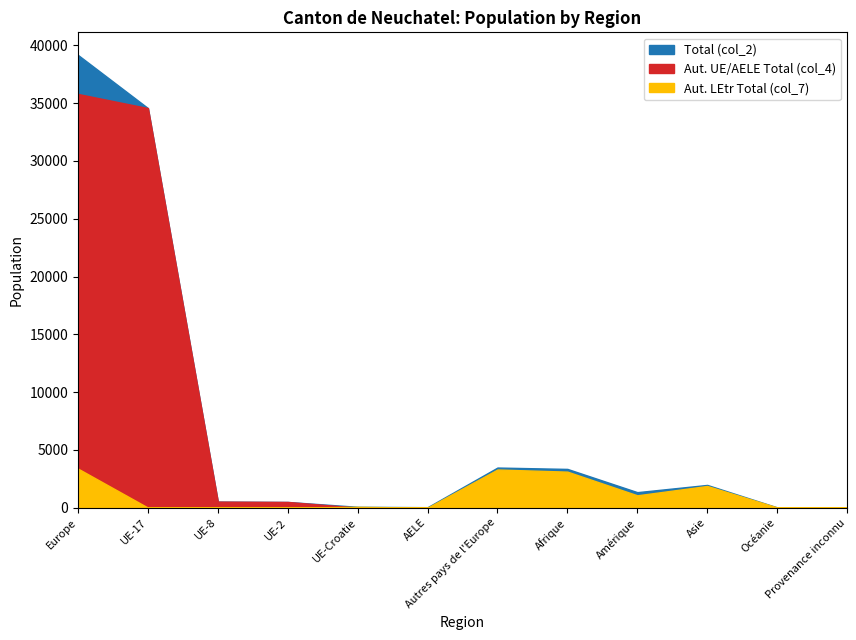

Count the number of categories in the chart.

12